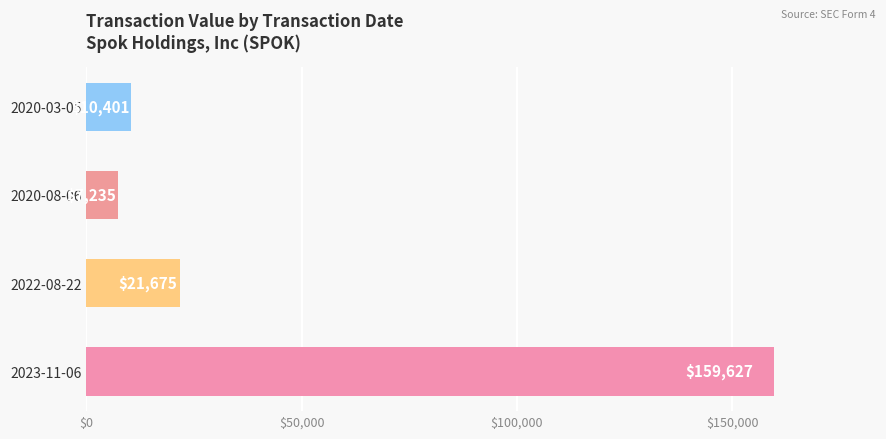

Are the bars grouped side by side (vs. stacked)?

No